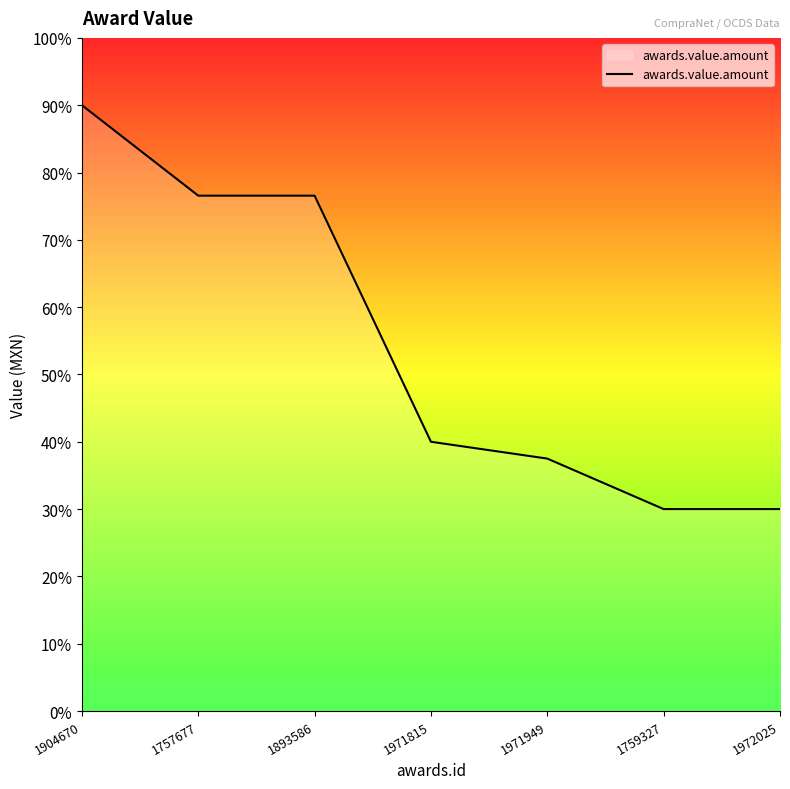

Does the chart display data point markers on the line(s)?

No